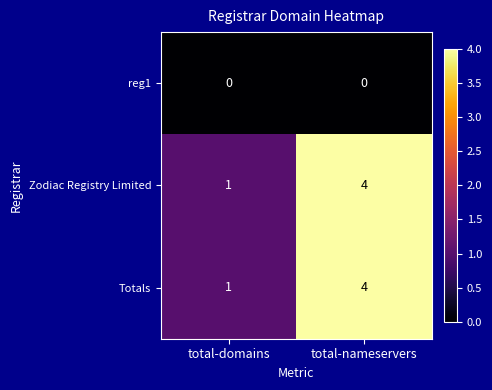

At which label is Zodiac Registry Limited closest to 2?

total-domains